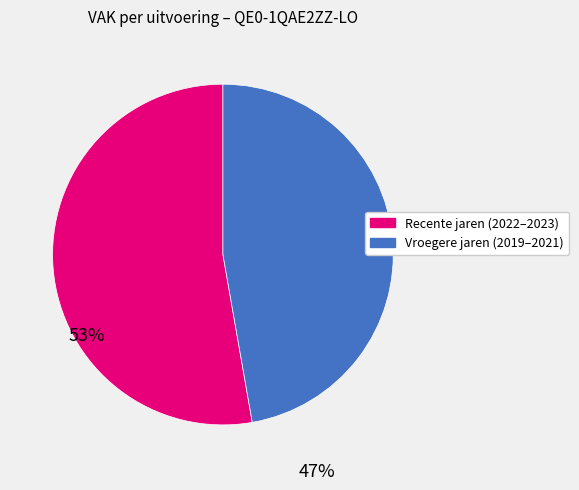

Does any single category account for the majority?

Yes